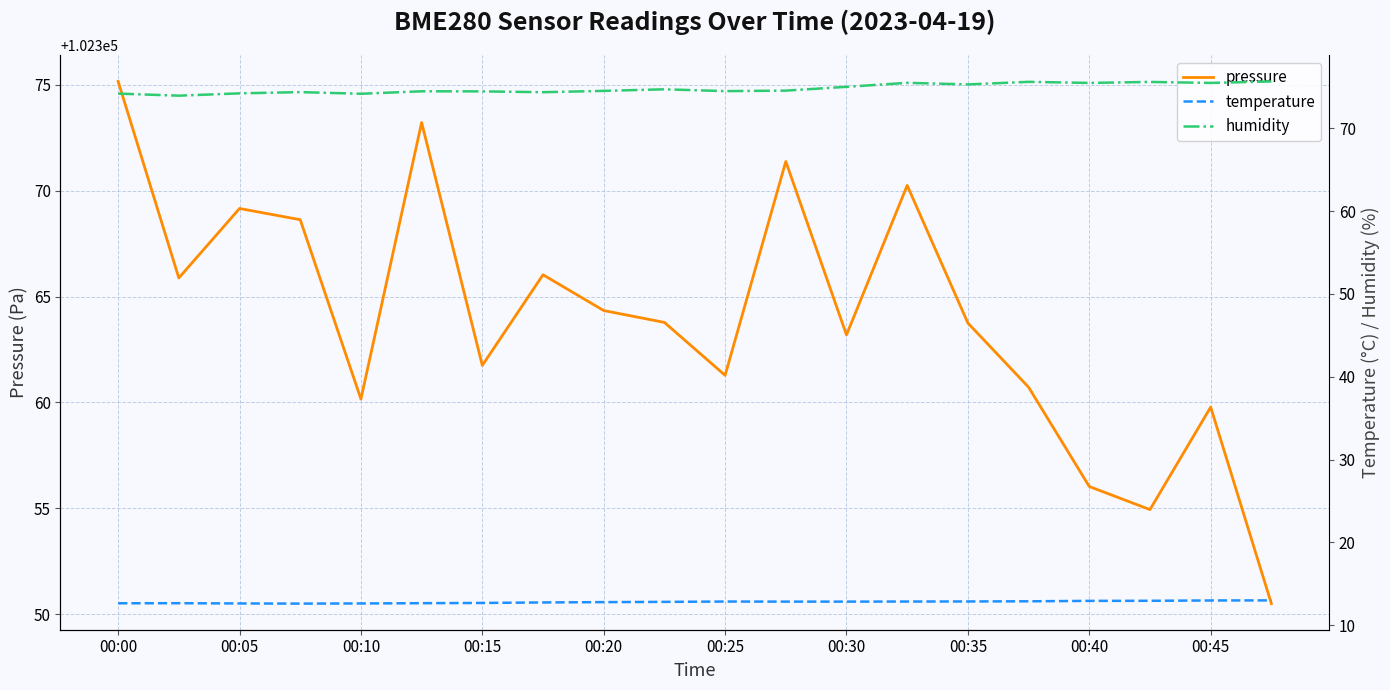

Is it true that pressure equals 102364.3 at 00:20?

True